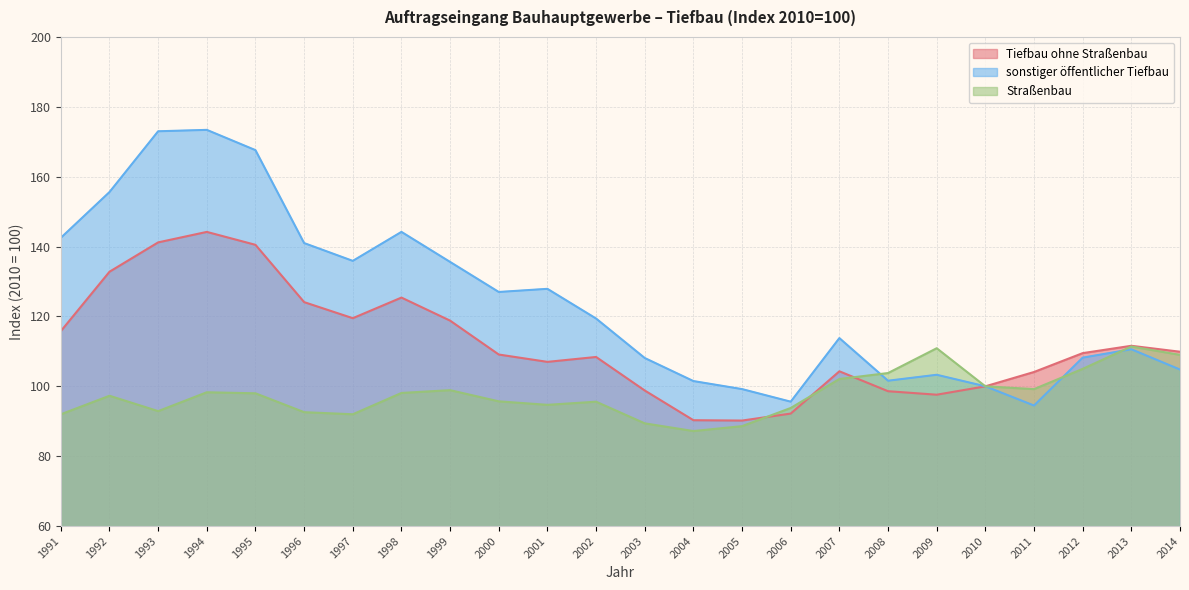

Which category has the lowest value in the Tiefbau ohne Straßenbau series?

2005